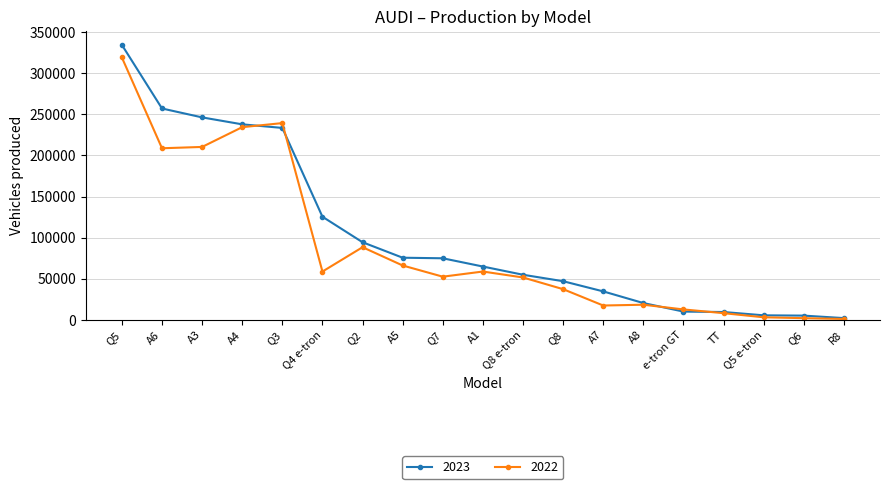

True or false: 2023 has a value of 10045 at e-tron GT.

True